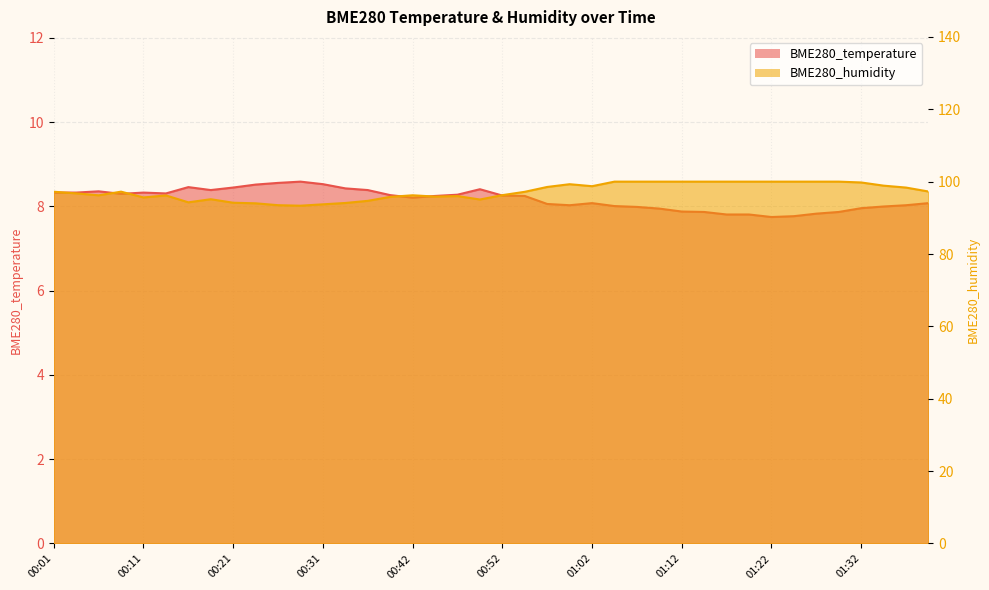

What is the spread (max minus min) of values at 00:44?

87.6